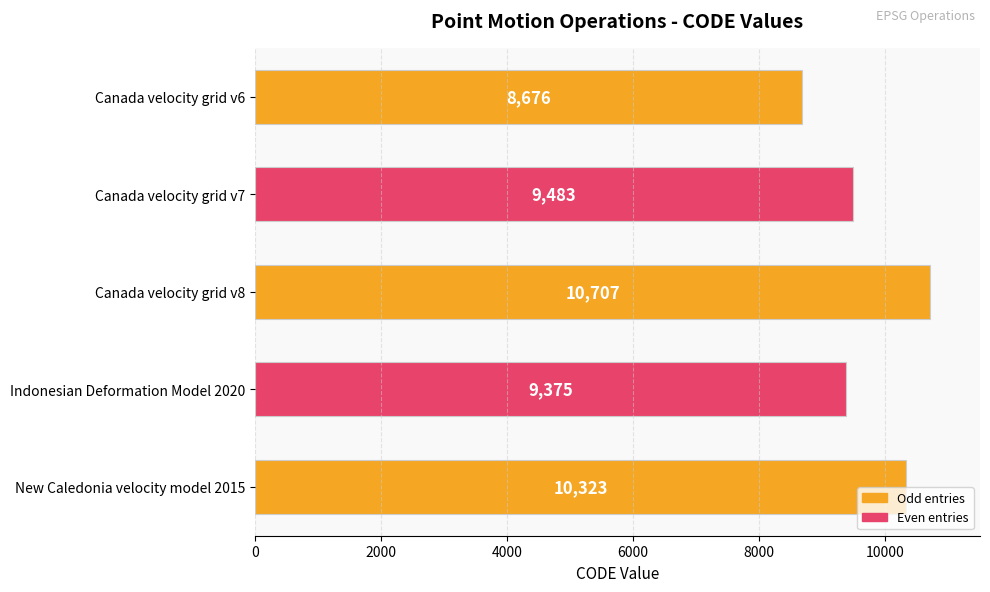

What is the change in value from Canada velocity grid v7 to New Caledonia velocity model 2015?

+840